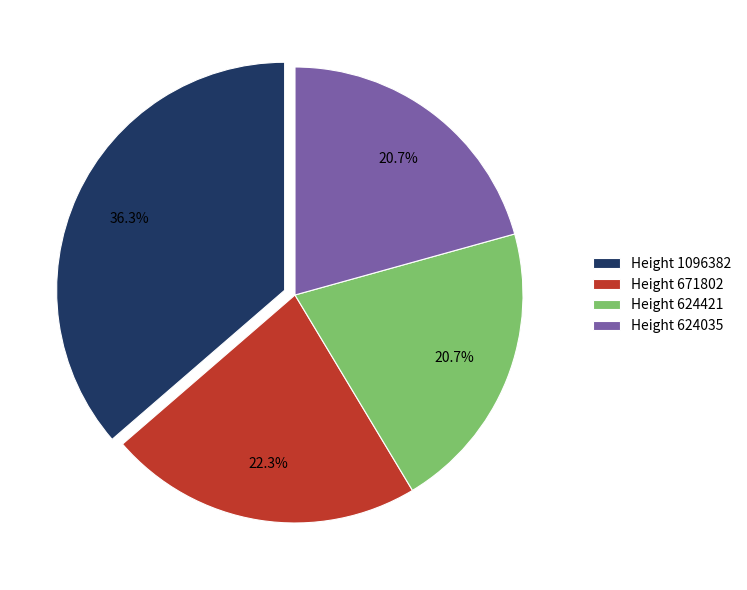

To the nearest percent, what portion does Height 671802 represent?

22%